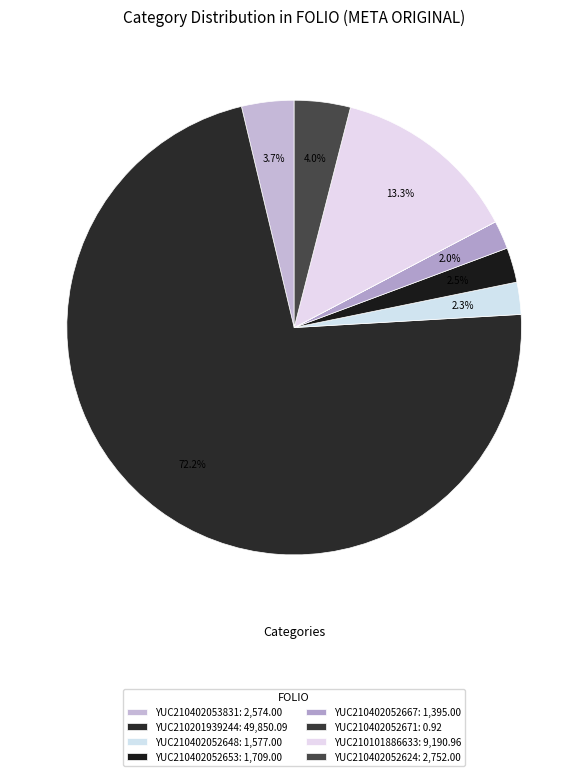

Which category accounts for the majority?

YUC210201939244